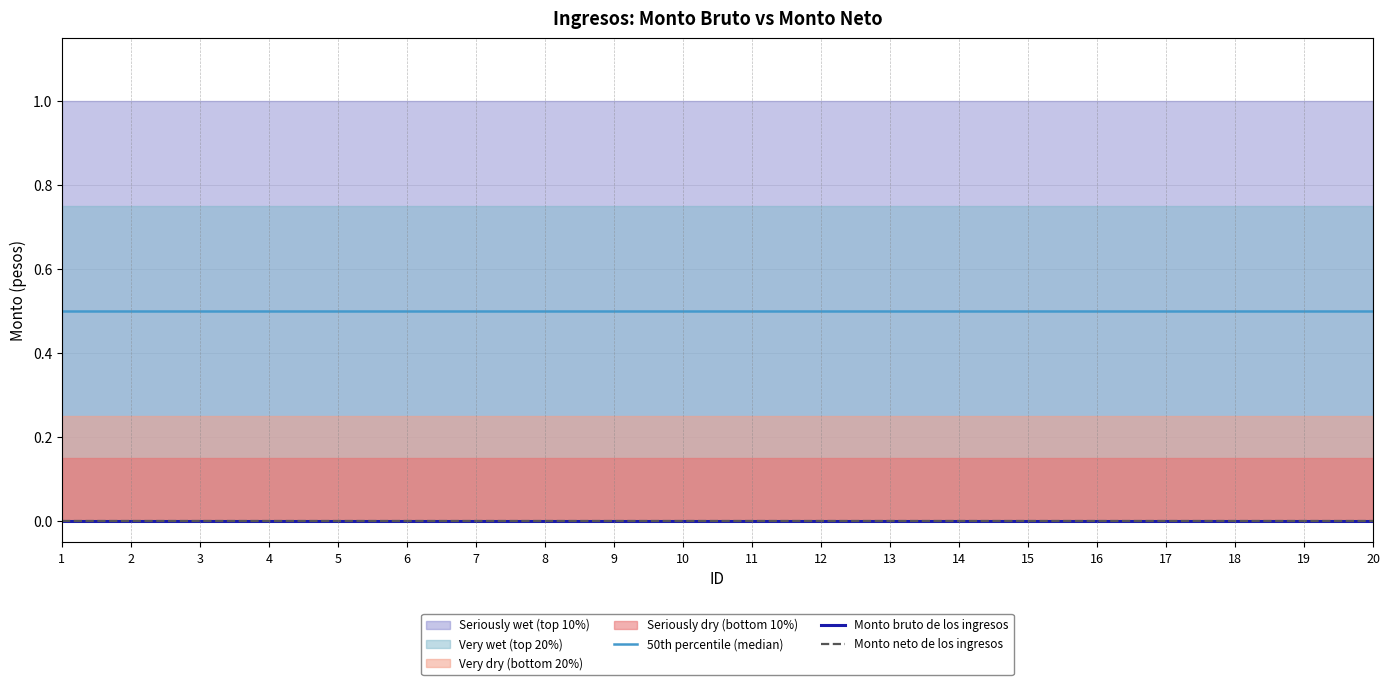

True or false: Monto neto de los ingresos and 50th percentile (median) cross at least once.

False